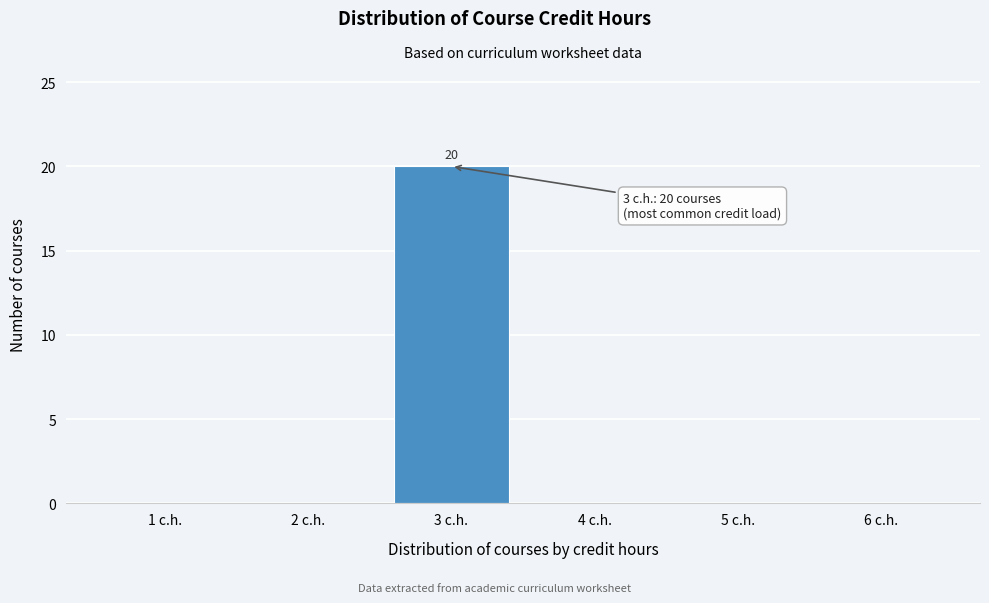

Over which range of the x-axis is the bar tallest?

2.5 to 3.5